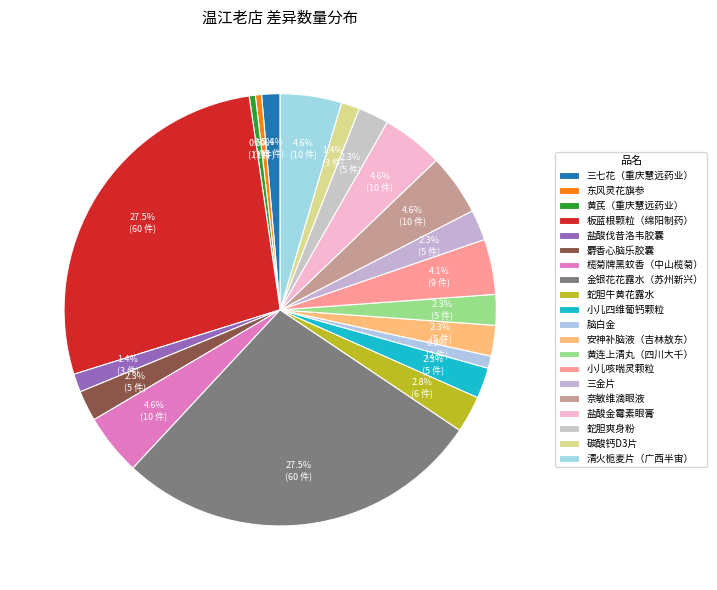

Between 小儿四维葡钙颗粒 and 黄芪（重庆慧远药业）, which is larger?

小儿四维葡钙颗粒